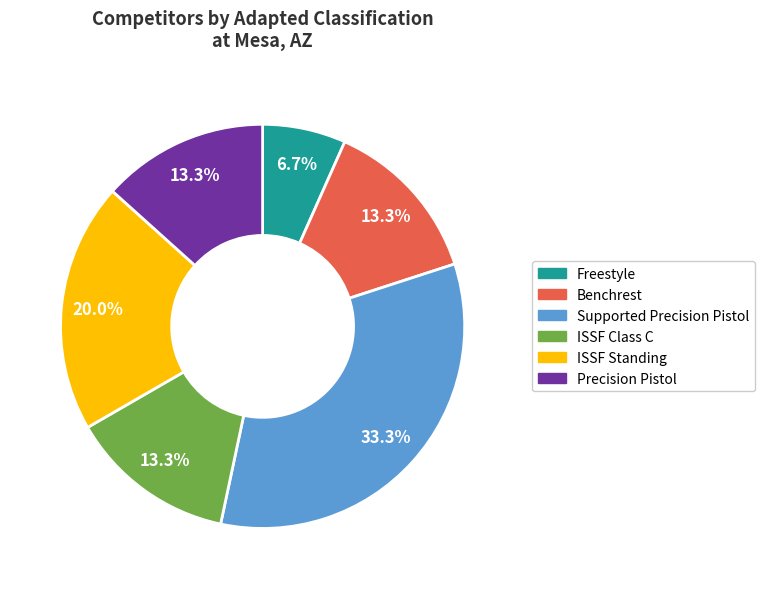

Is there a majority slice in this chart?

No